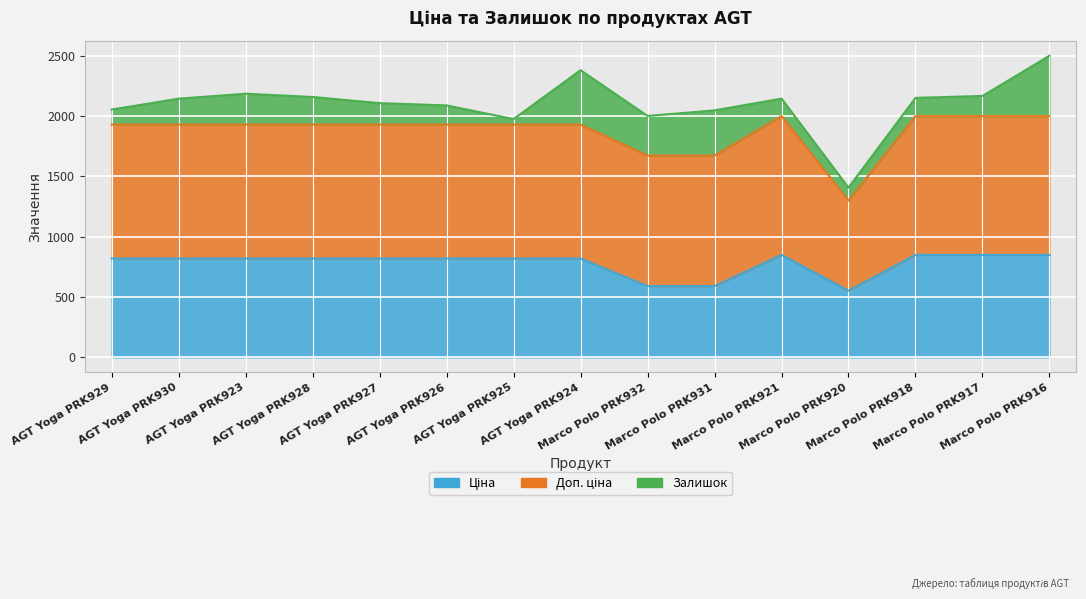

Reading left to right, list all the values displayed in this chart.

Ціна: 818.5	818.5	818.5	818.5	818.5	818.5	818.5	818.5	589.9	589.9	848.4	551.5	848.4	848.4	848.4
Доп. ціна: 1109.2	1109.2	1109.2	1109.2	1109.2	1109.2	1109.2	1109.2	1081.7	1081.7	1149.7	747.0	1149.7	1149.7	1149.7
Залишок: 125.0	215.0	256.0	229.0	178.0	159.0	46.0	451.0	328.0	374.0	145.0	107.0	151.0	167.0	500.0